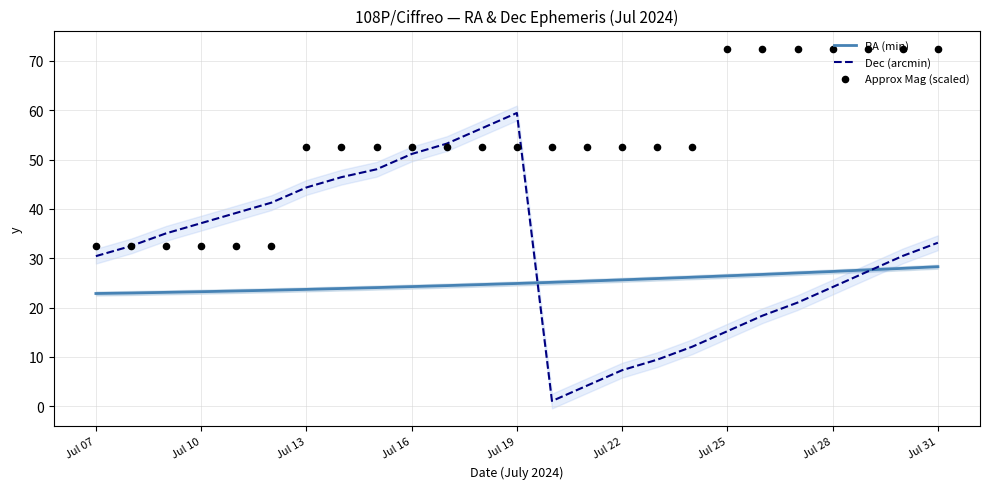

What is the maximum value for Dec (arcmin)?

59.4